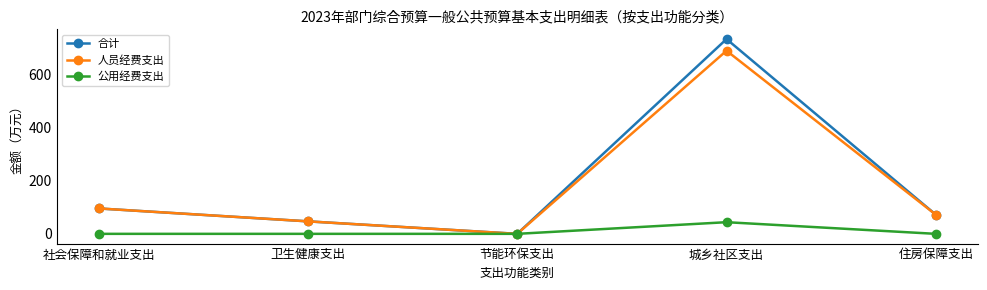

At which category is the sum across all series the highest?

城乡社区支出